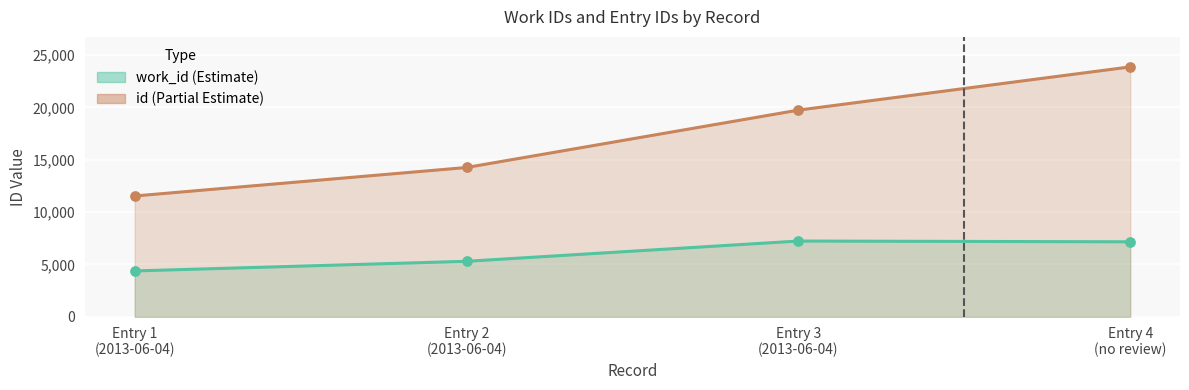

At how many categories does at least one series exceed 12622?

3